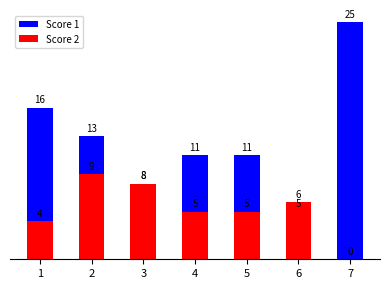

How many bars are there in total?

14